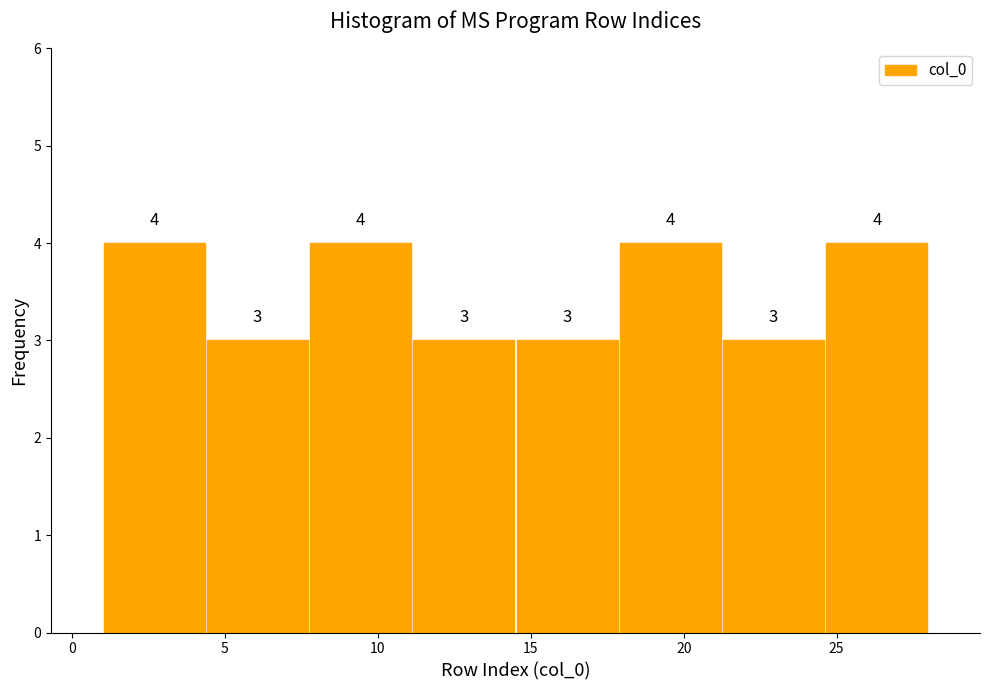

Reading left to right, list every bar in this chart as the range it spans on the x-axis followed by its height. The bar edges are not printed on the chart, so give them approximately, as read against the axis.

1.0 to 4.5: 4
4.5 to 8.0: 3
8.0 to 11.0: 4
11.0 to 14.5: 3
14.5 to 18.0: 3
18.0 to 21.5: 4
21.5 to 24.5: 3
24.5 to 28.0: 4